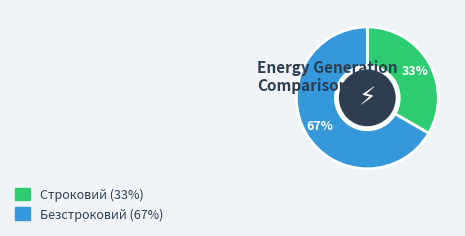

Is Безстроковий the majority of the pie?

Yes